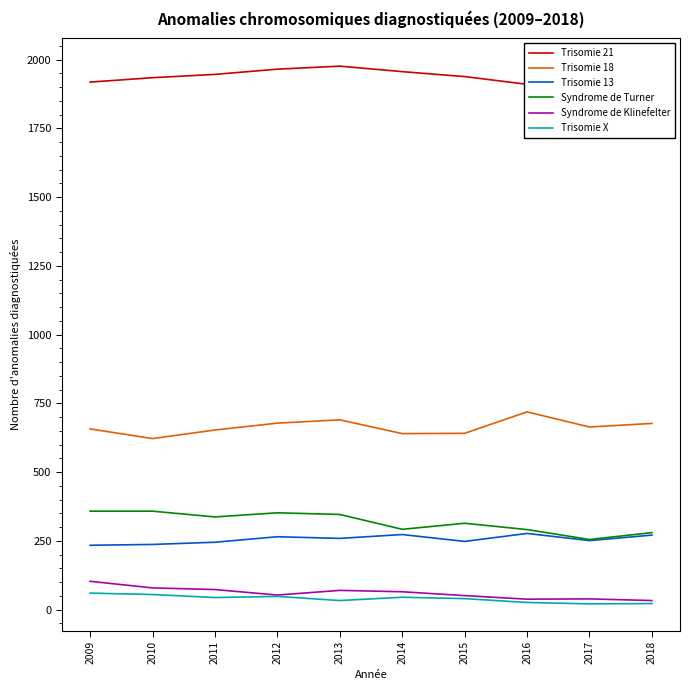

What is the approximate value of Syndrome de Klinefelter at 2011?

73